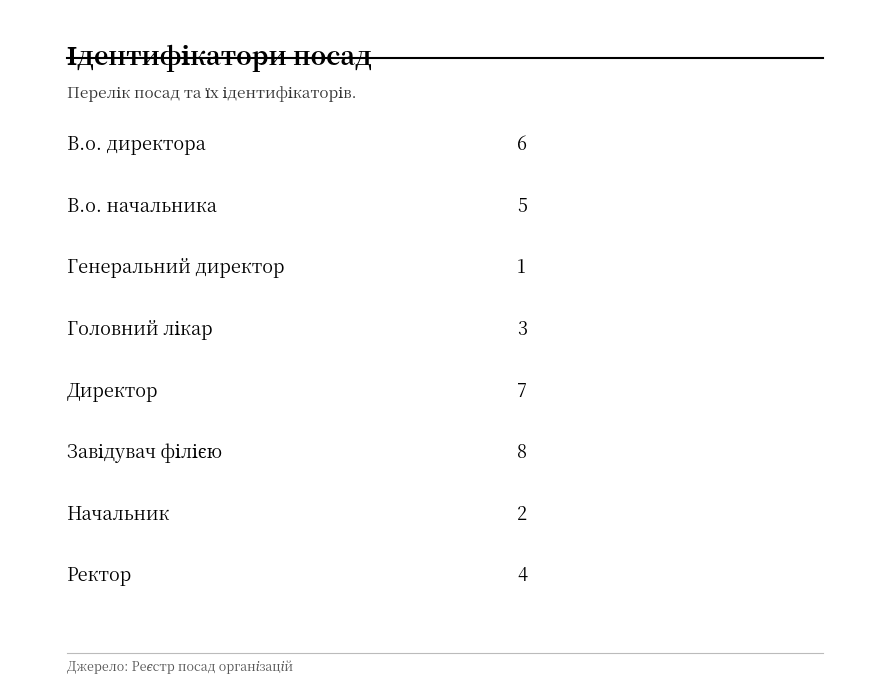

What is the greatest value displayed?

8